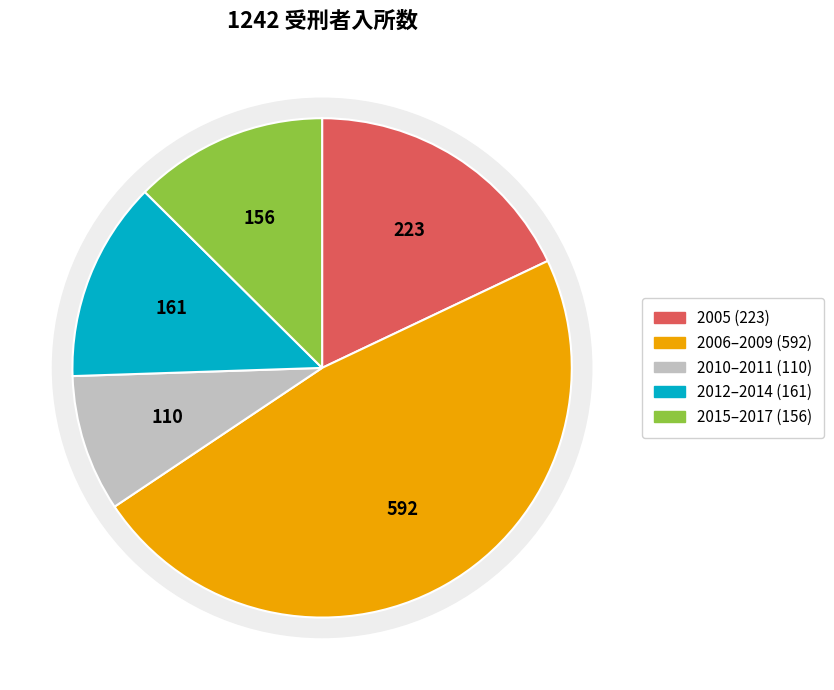

Does 2012 account for over 50% of the chart?

No